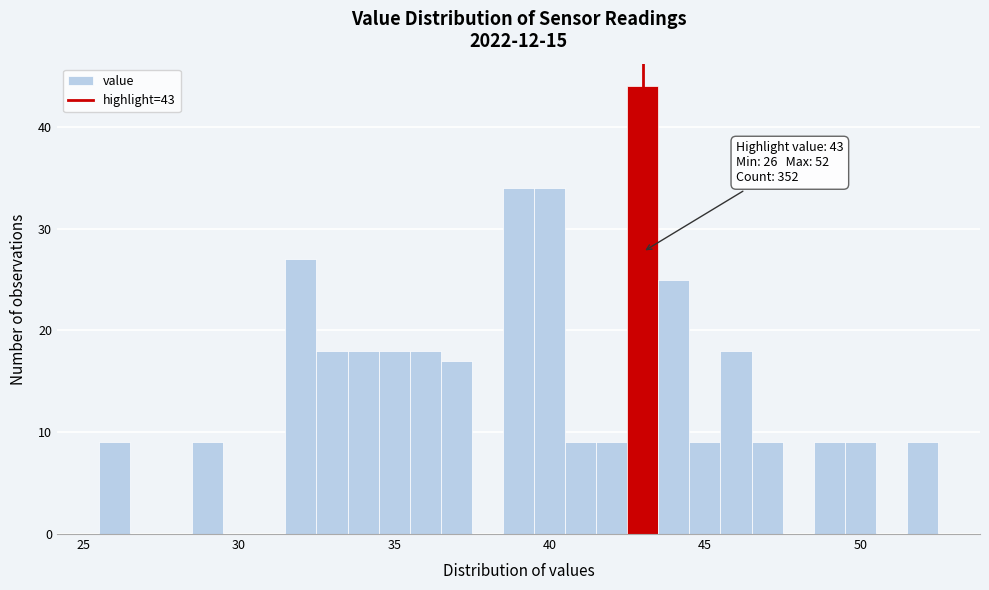

Around what value on the x-axis is the tallest bar? Give the approximate position of its centre, as read against the axis.

43.0